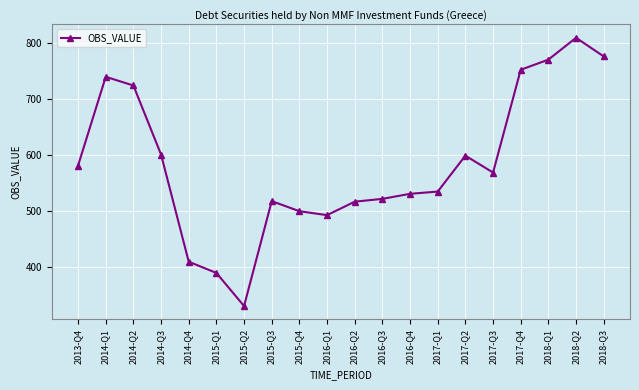

Is it true that the value at 2015-Q1 is 123.7?

False